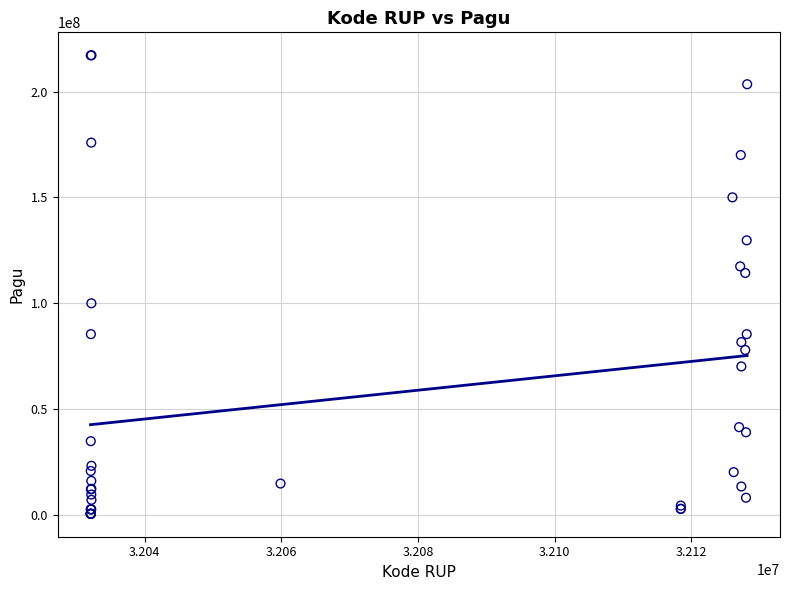

What Y value in the scatter plot is closest to 108830000?

114296000